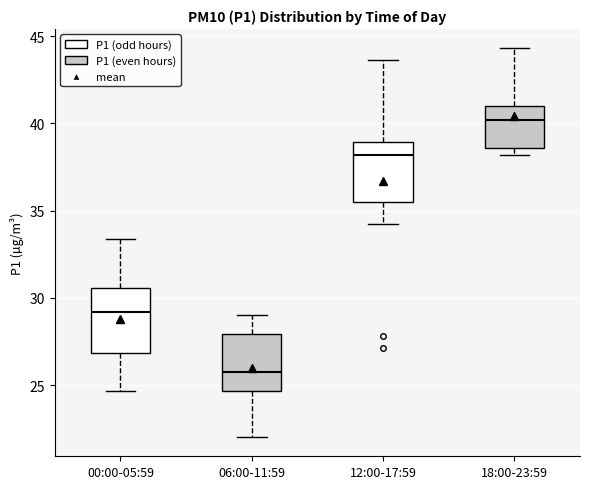

Reading left to right, transcribe this box plot: for each box, give where its median line is, the range the box spans, and where its two whiskers end, as read against the y-axis. The values are not printed on the chart, so give them approximately, as read against the axis.

00:00-05:59: median 29.0, box 27.0 to 30.5, whiskers 24.5 to 33.5
06:00-11:59: median 26.0, box 24.5 to 28.0, whiskers 22.0 to 29.0
12:00-17:59: median 38.0, box 35.5 to 39.0, whiskers 34.0 to 43.5
18:00-23:59: median 40.0, box 38.5 to 41.0, whiskers 38.0 to 44.5